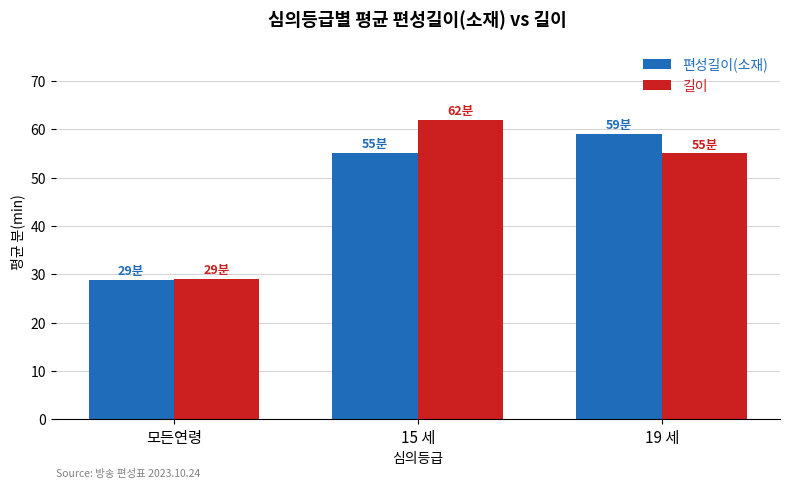

Reading left to right, extract all data points from this chart.

편성길이(소재): 모든연령=28.8	15 세=55.1	19 세=59.0
길이: 모든연령=29.0	15 세=62.0	19 세=55.0